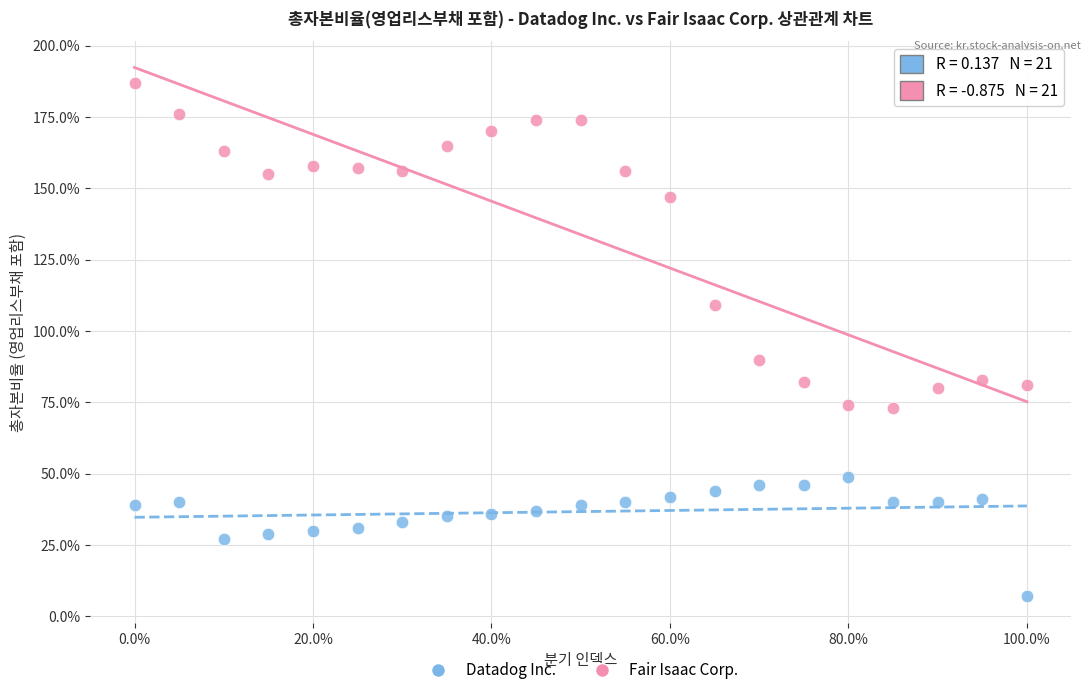

What are all the series names shown in the legend?

Datadog Inc., Fair Isaac Corp.